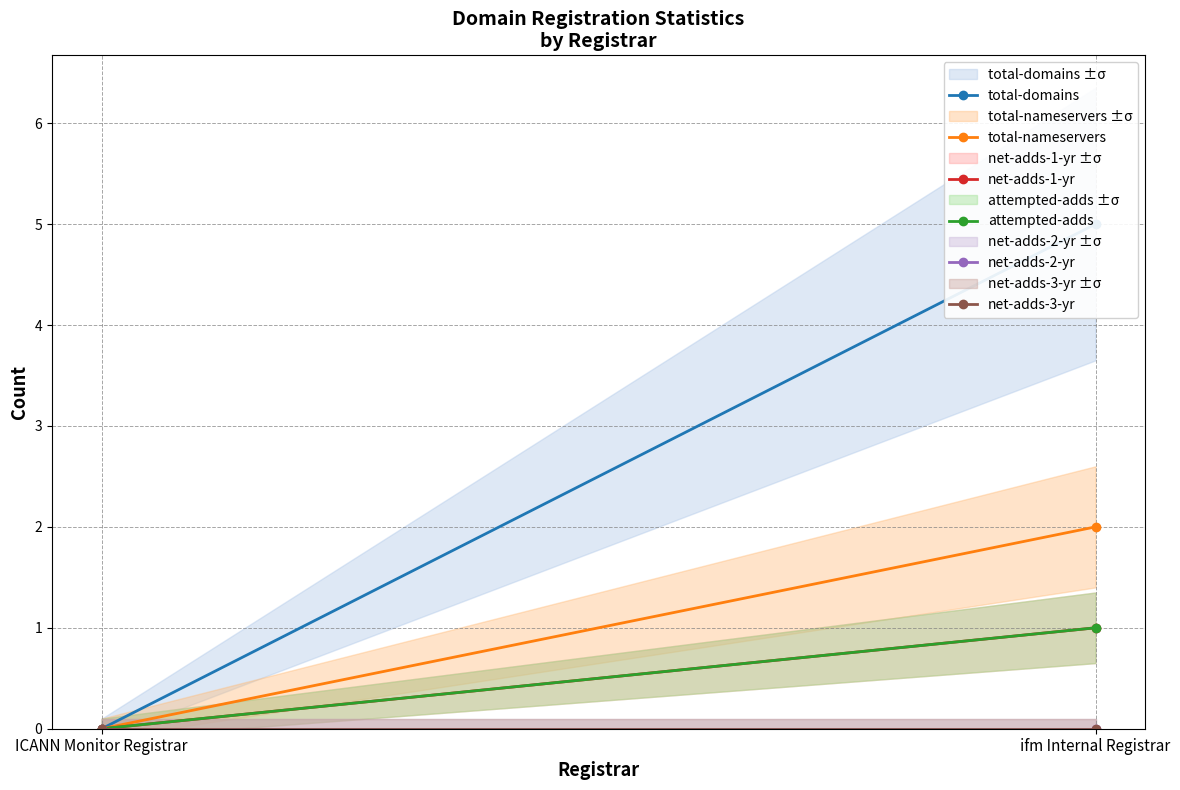

How many lines are shown in the chart?

6